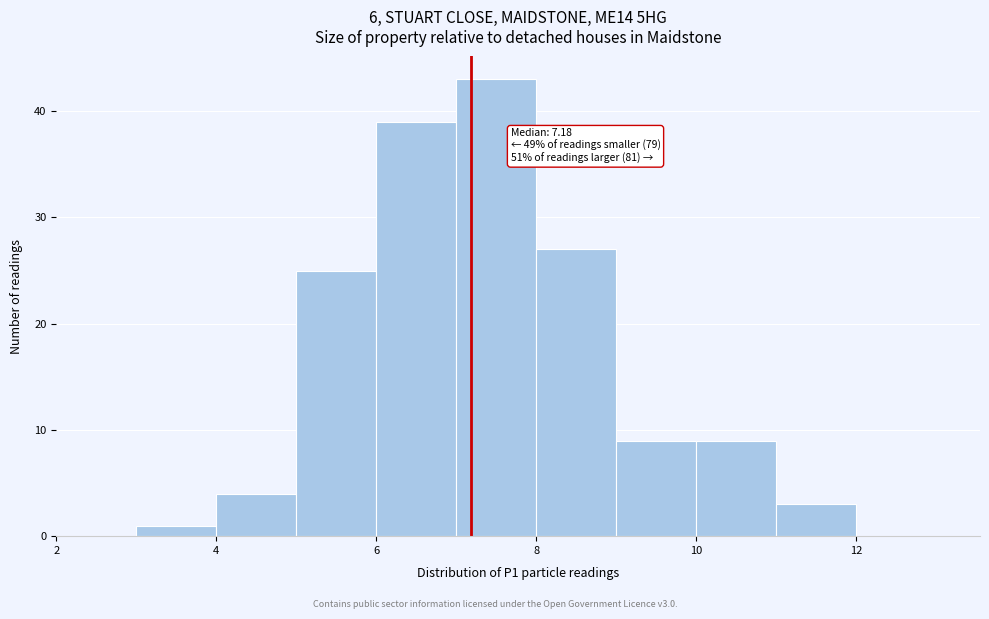

Over which range of the x-axis is the bar tallest?

7 to 8